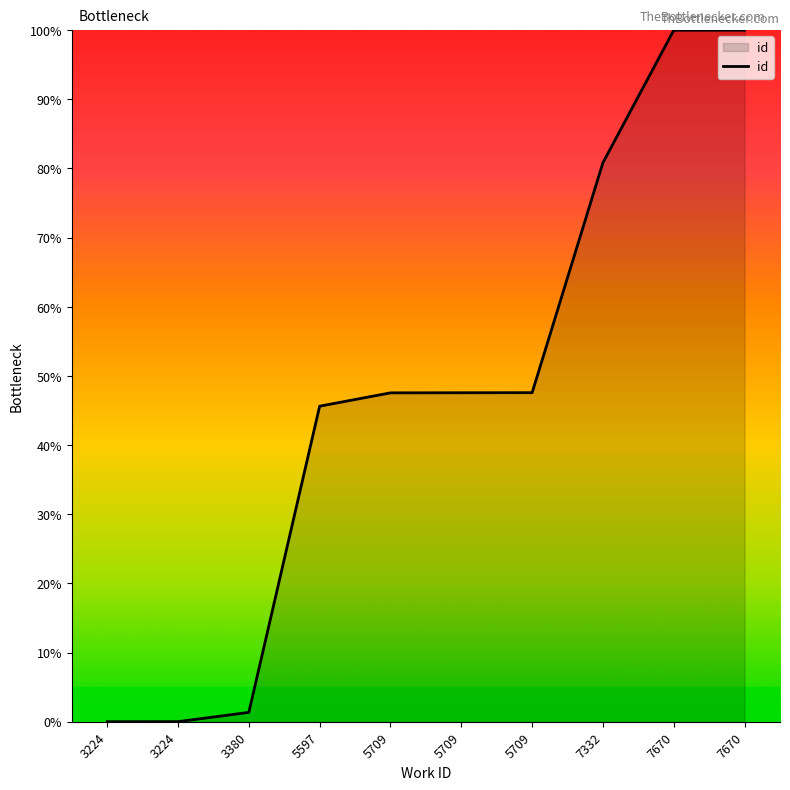

Count the number of values greater than 47.

6